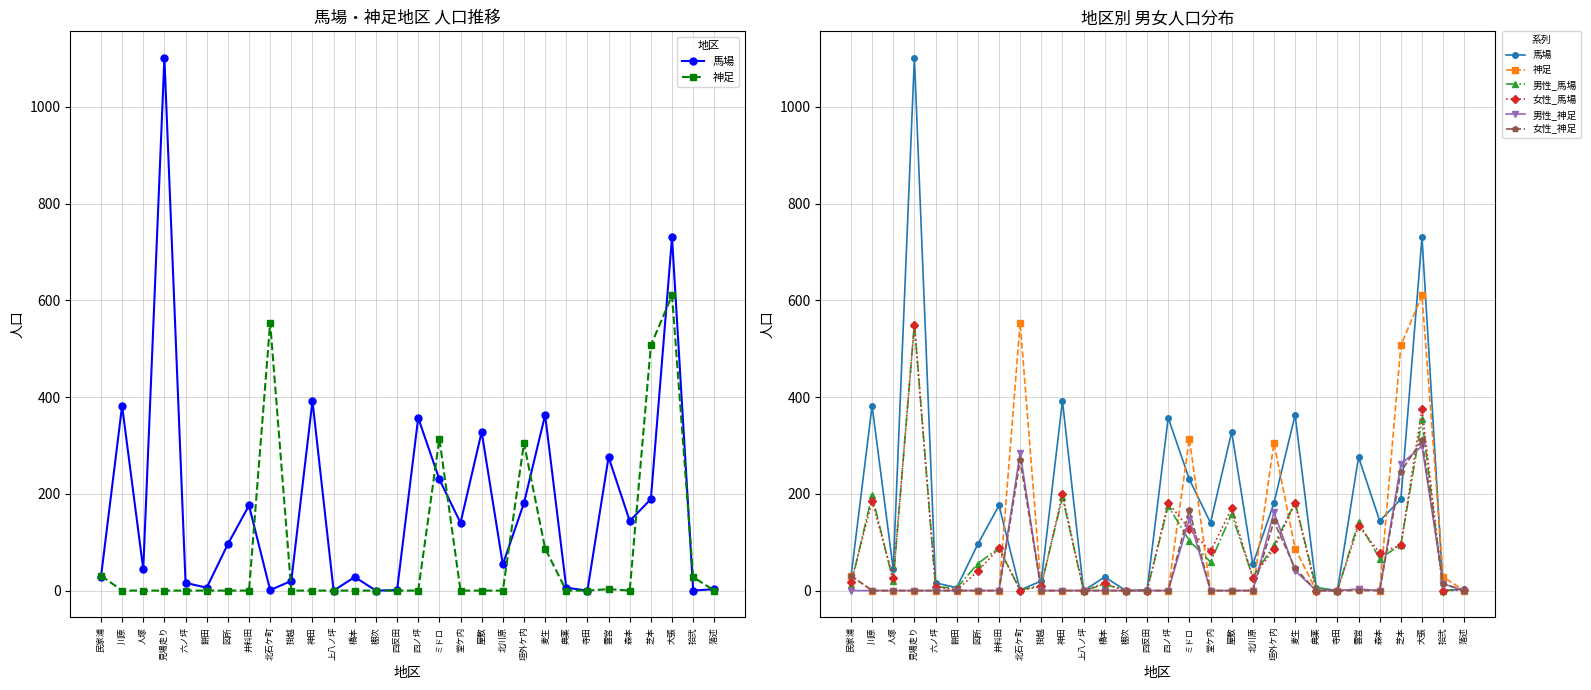

What is the maximum value shown in the chart?

1101